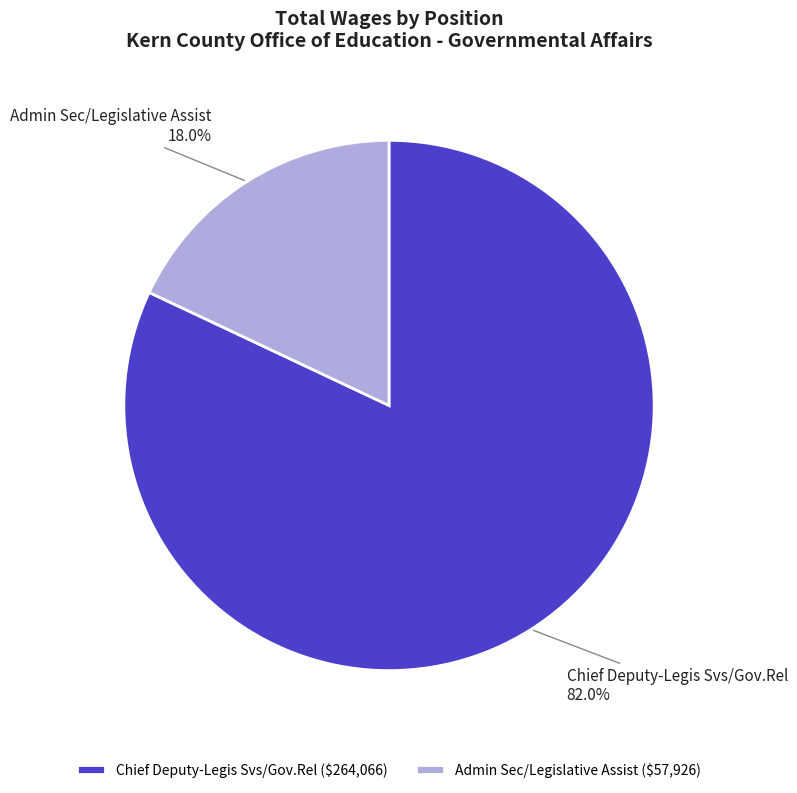

How many slices are in this pie chart?

2